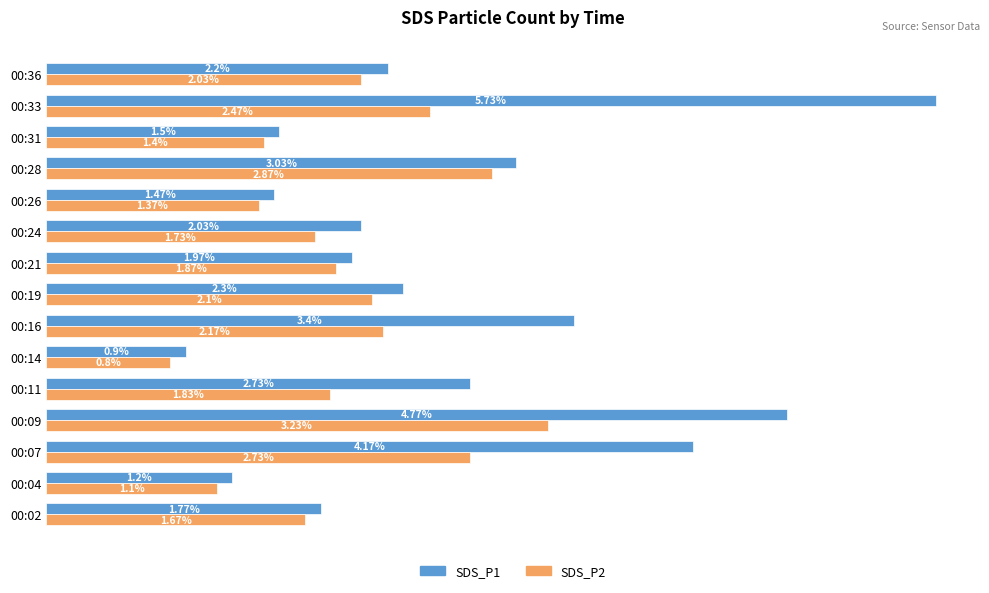

Which series has the widest spread of values?

SDS_P1